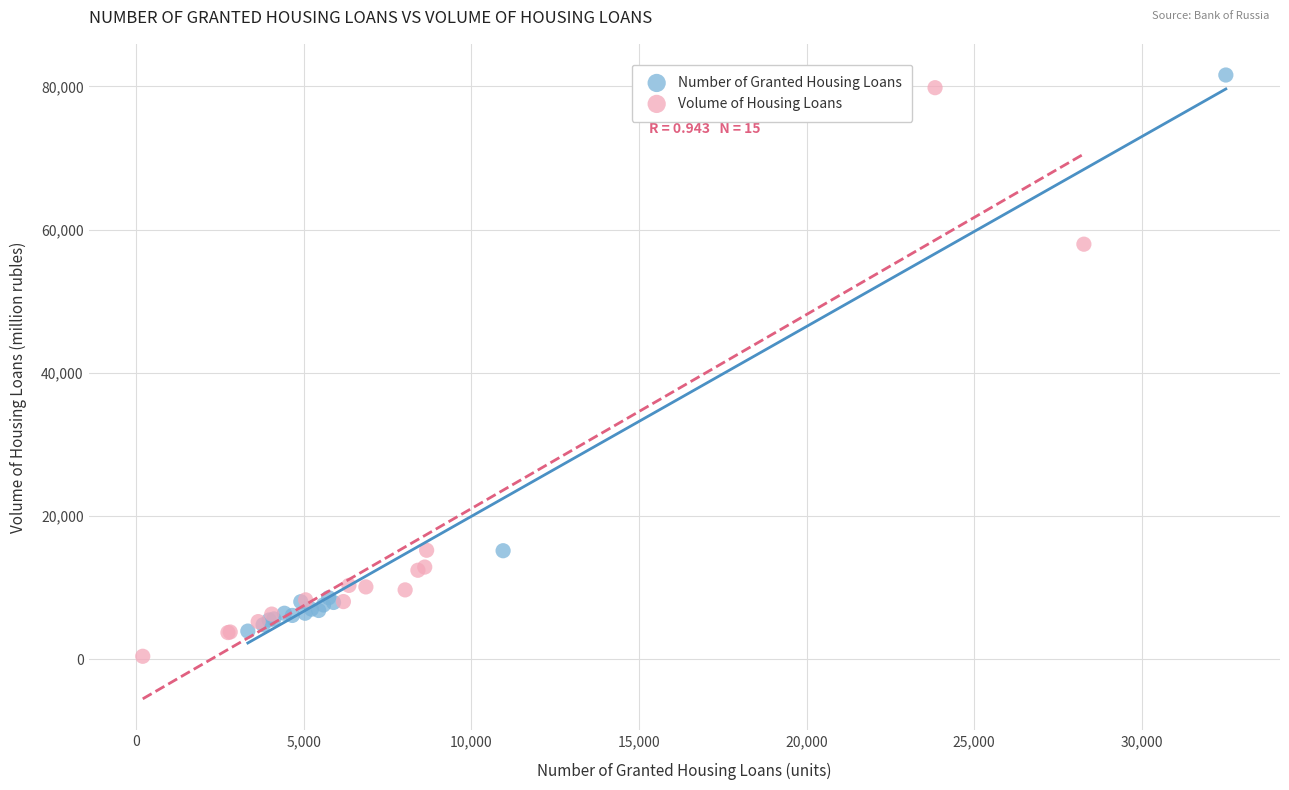

What are all the series names shown in the legend?

Number of Granted Housing Loans, Volume of Housing Loans